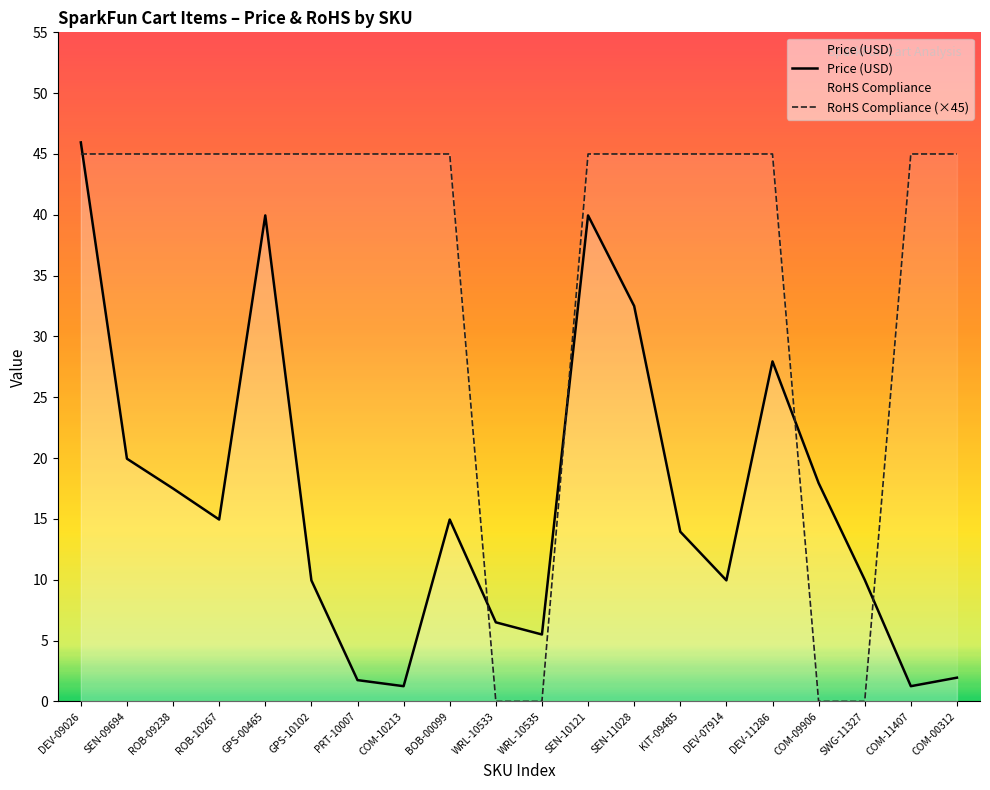

Rank the categories by Price (USD) value from lowest to highest.

COM-10213, COM-11407, PRT-10007, COM-00312, WRL-10535, WRL-10533, GPS-10102, DEV-07914, SWG-11327, KIT-09485, ROB-10267, BOB-00099, ROB-09238, COM-09906, SEN-09694, DEV-11286, SEN-11028, GPS-00465, SEN-10121, DEV-09026